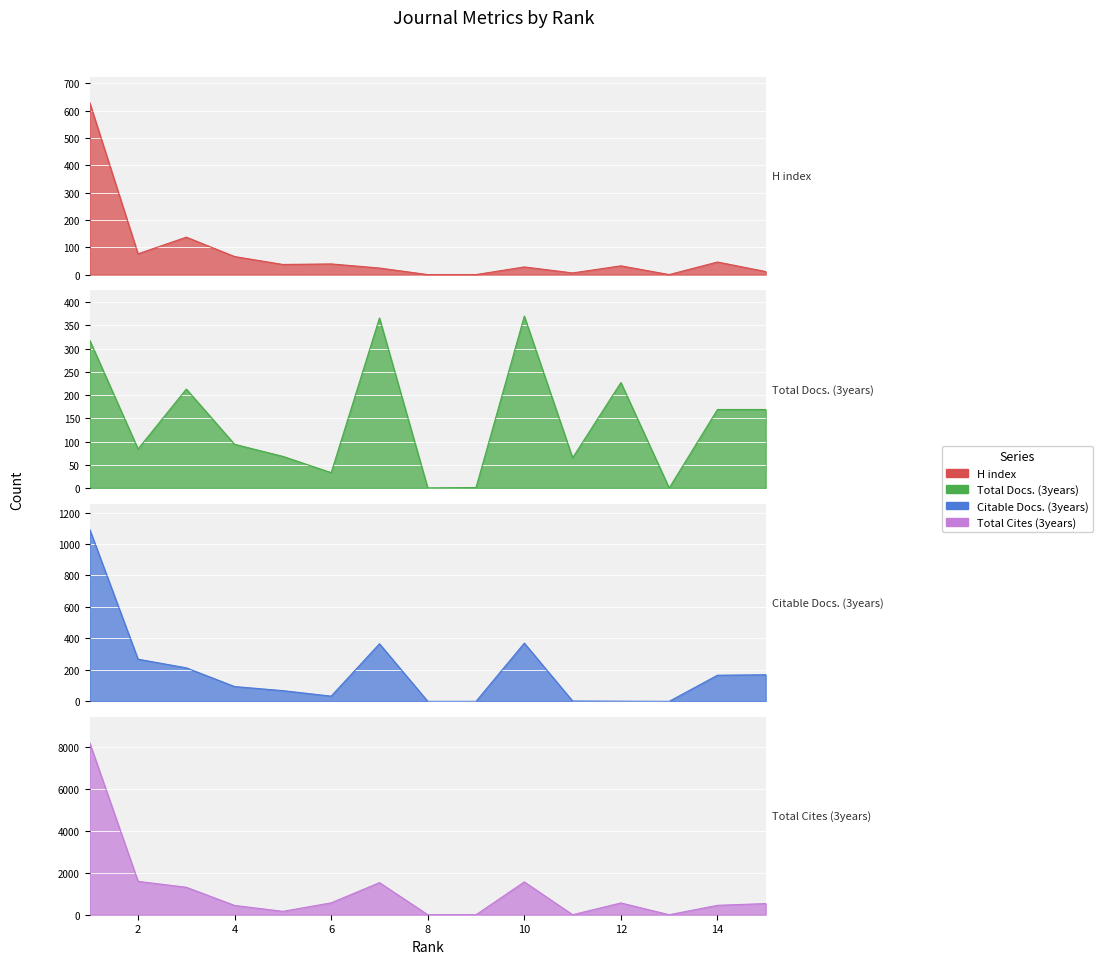

What is the value of the Total Docs. (3years) point at the 10th from the left?

370